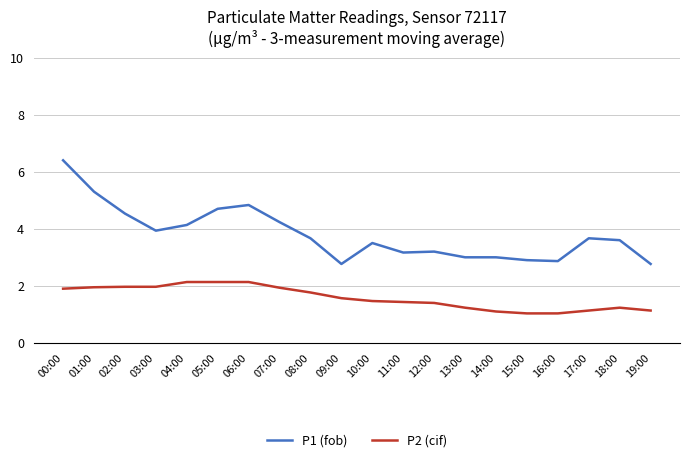

Rank the series by their average value, from highest to lowest.

P1 (fob), P2 (cif)